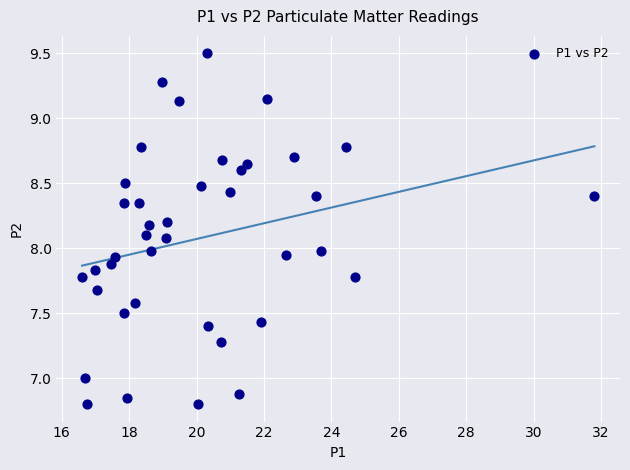

What is the range of Y values (max minus min)?

2.7